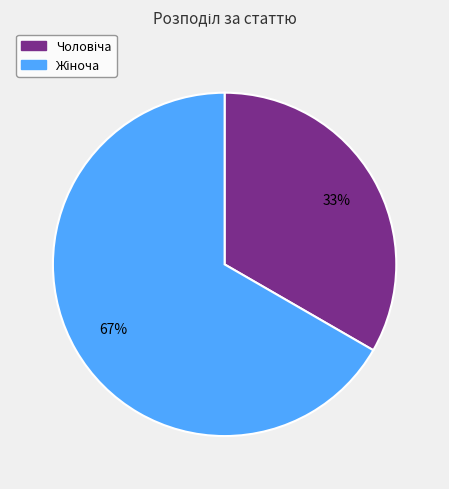

Is there a majority slice in this chart?

Yes